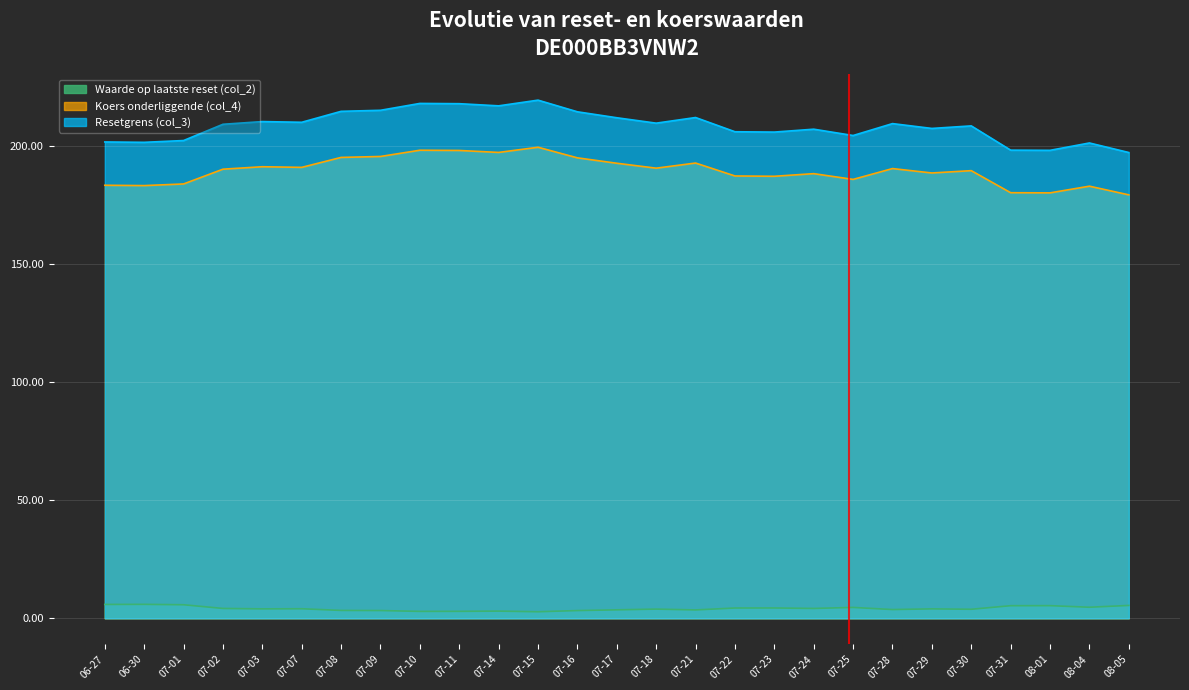

True or false: Koers onderliggende (col_4) and Waarde op laatste reset (col_2) intersect in this chart.

False